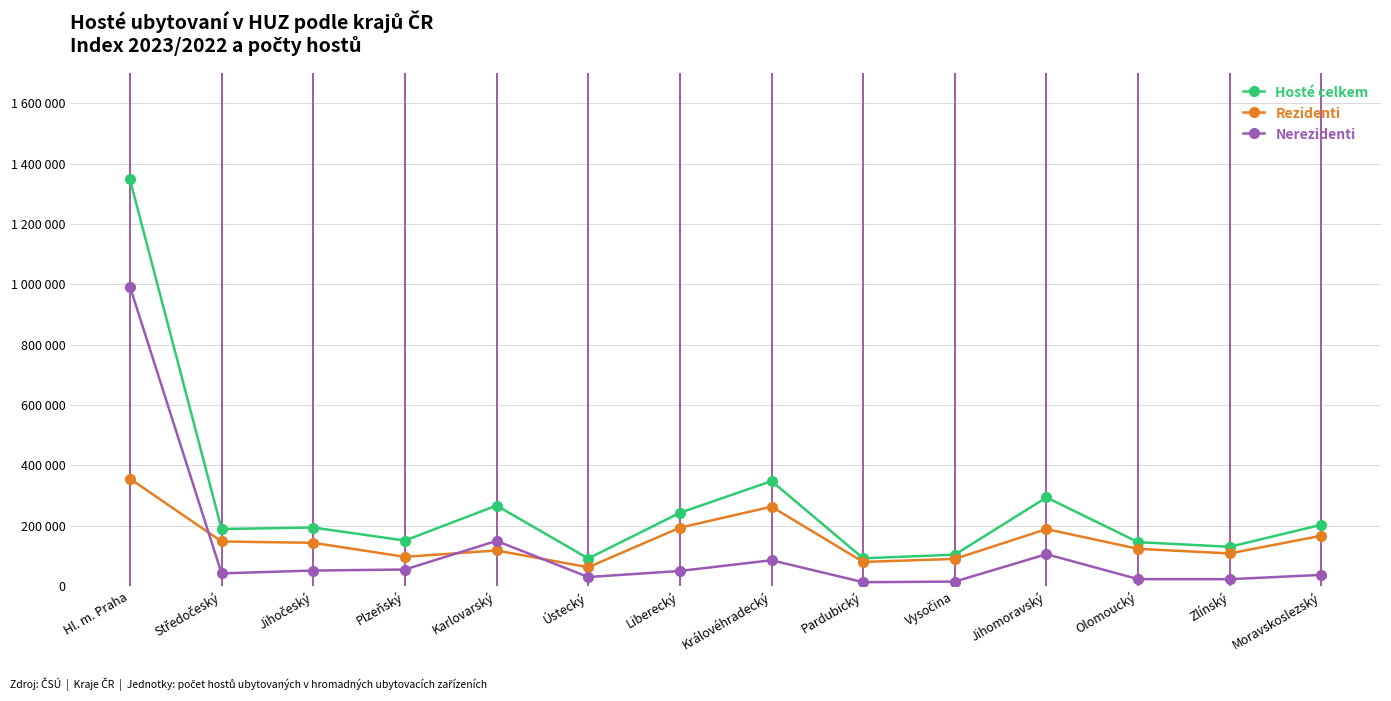

Which category has the highest value across all series?

Hl. m. Praha